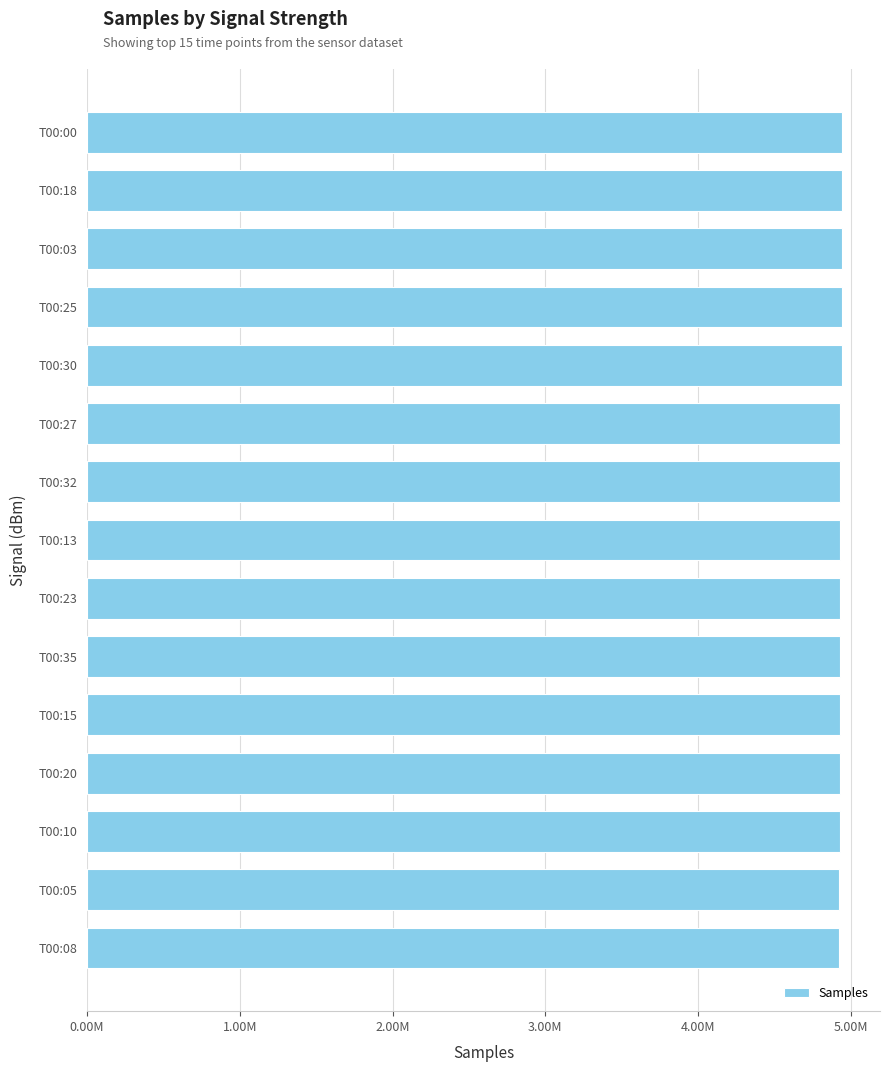

Does the chart contain any negative values?

No